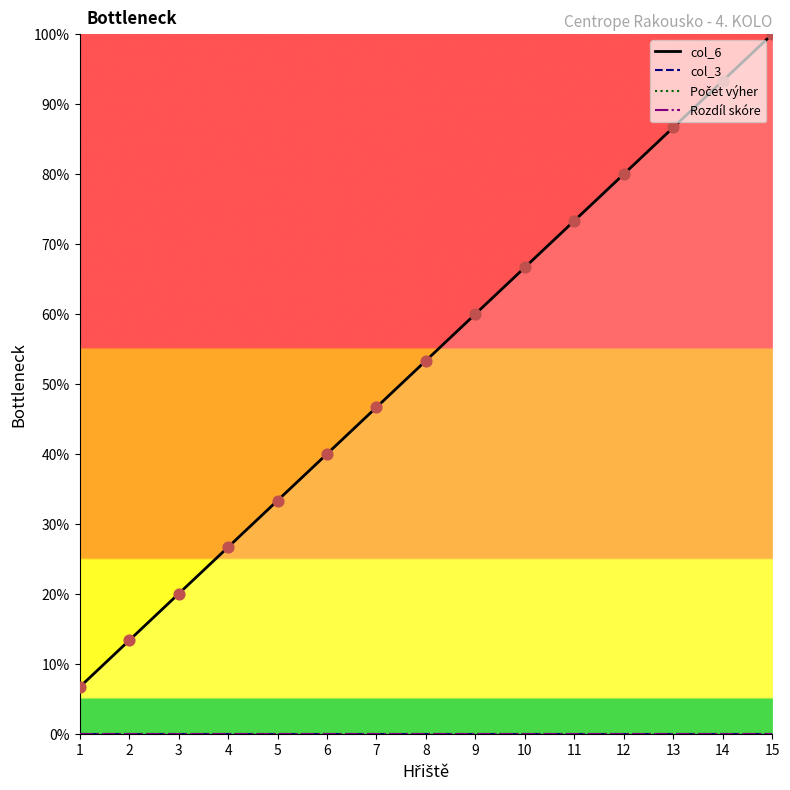

At how many categories does at least one series exceed 13?

14